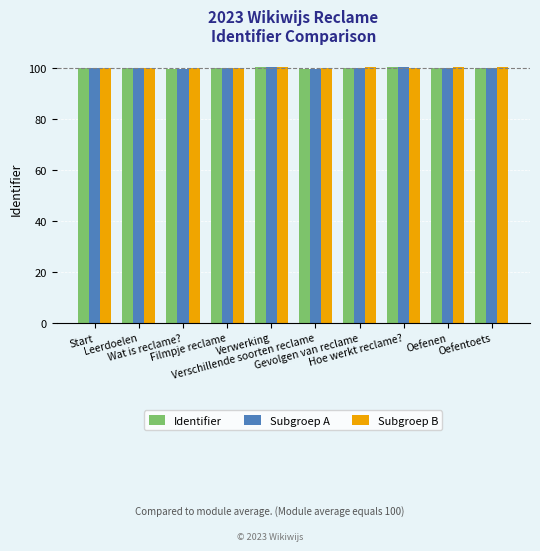

Is it true that Subgroep B equals 55.0 at Filmpje reclame?

False